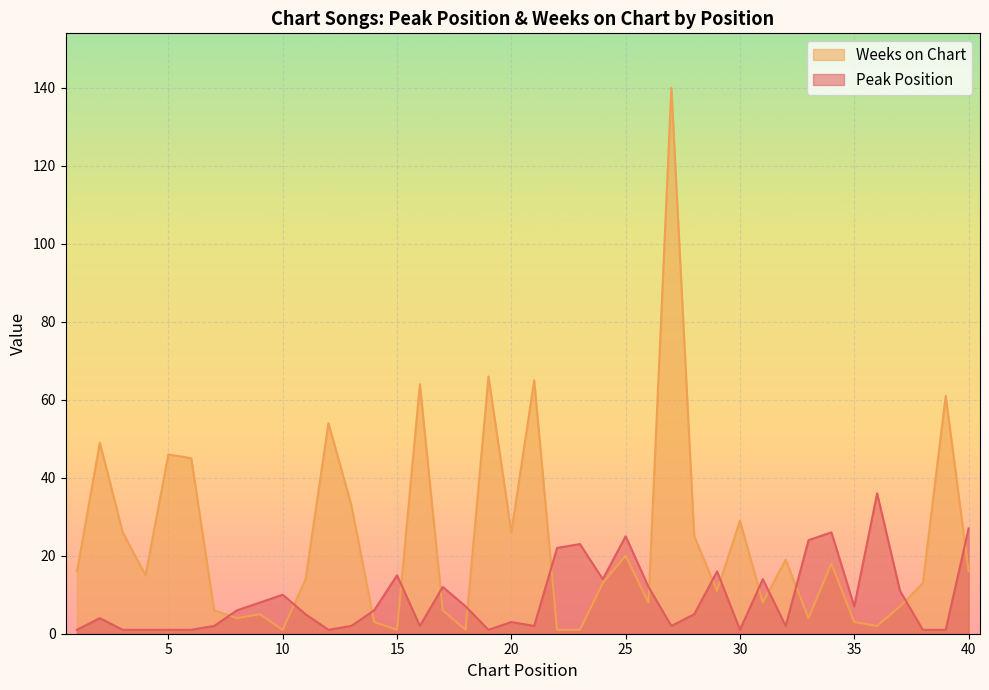

The Peak Position series shows 1 at 12. True or false?

True